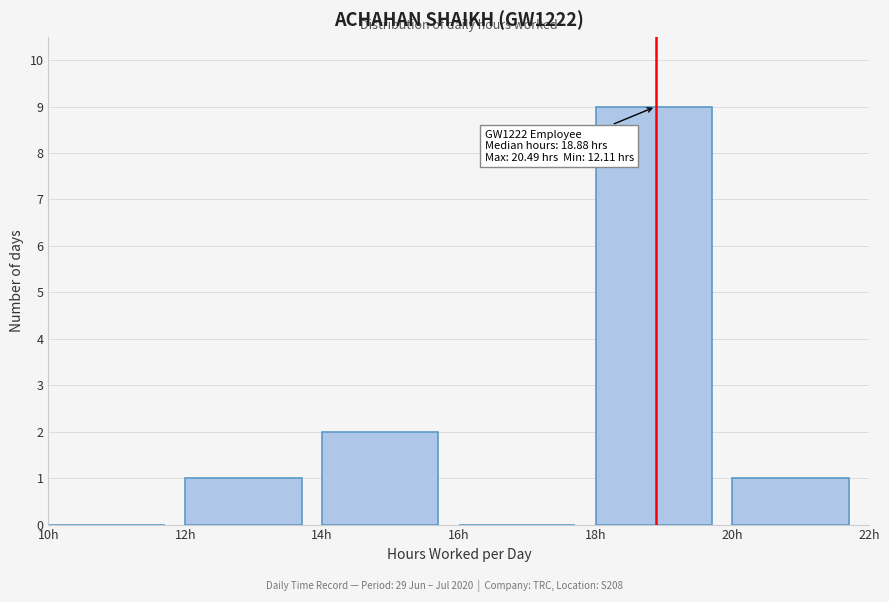

Which range on the x-axis has the tallest bar?

18 to 20